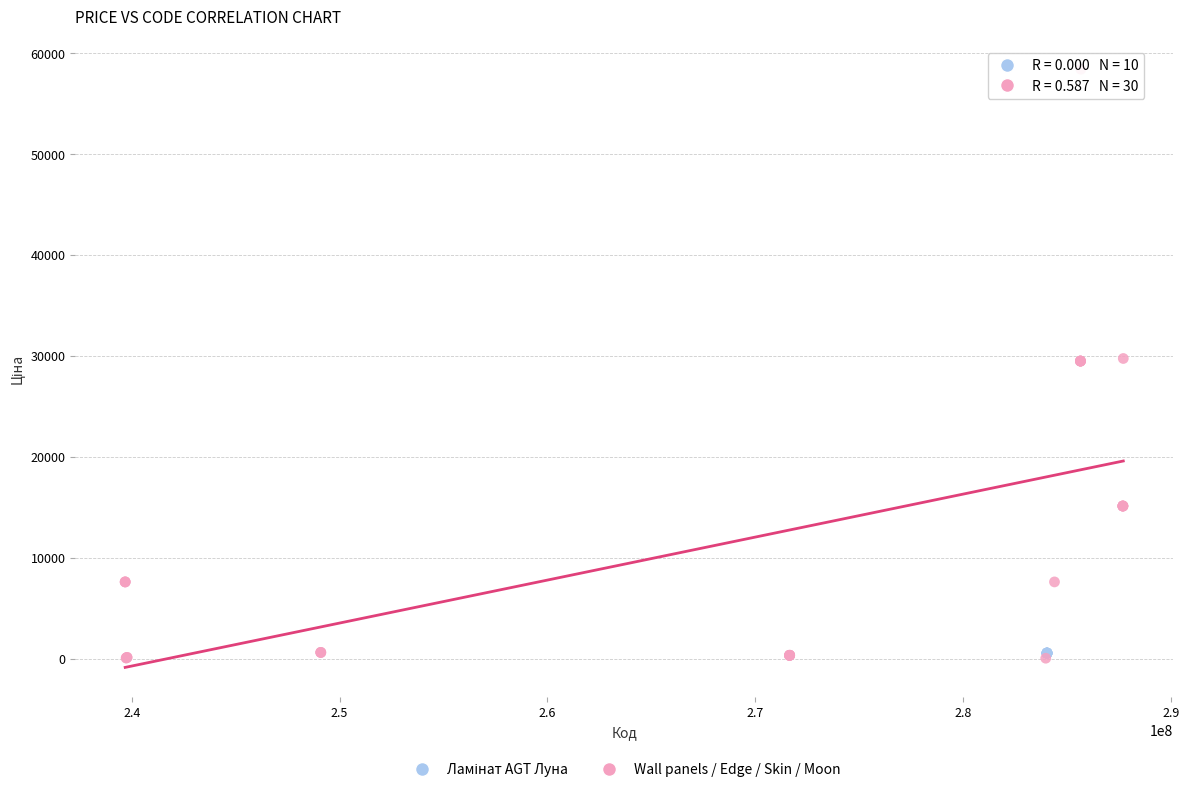

Which series contains the highest Y value?

Wall panels / Edge / Skin / Moon